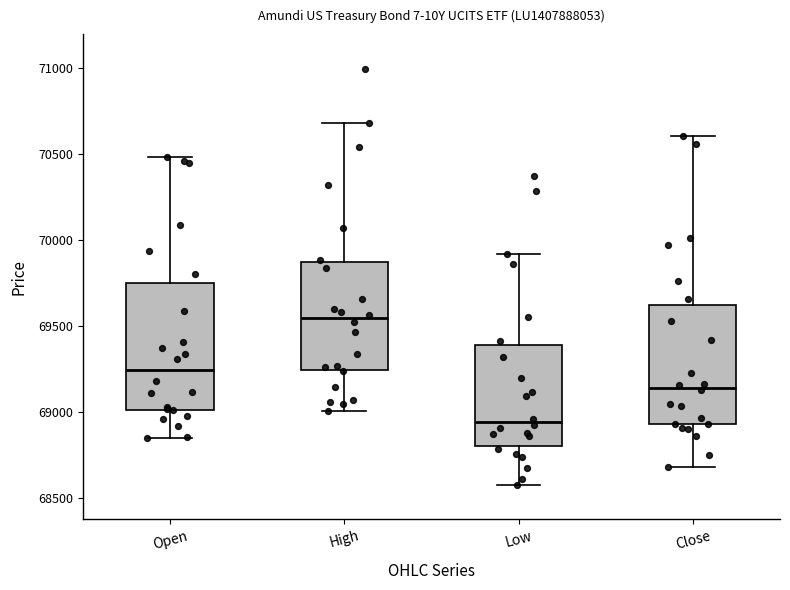

Where is the lower edge of the box for Open on the y-axis? The values are not printed on the chart, so give them approximately, as read against the axis.

69000